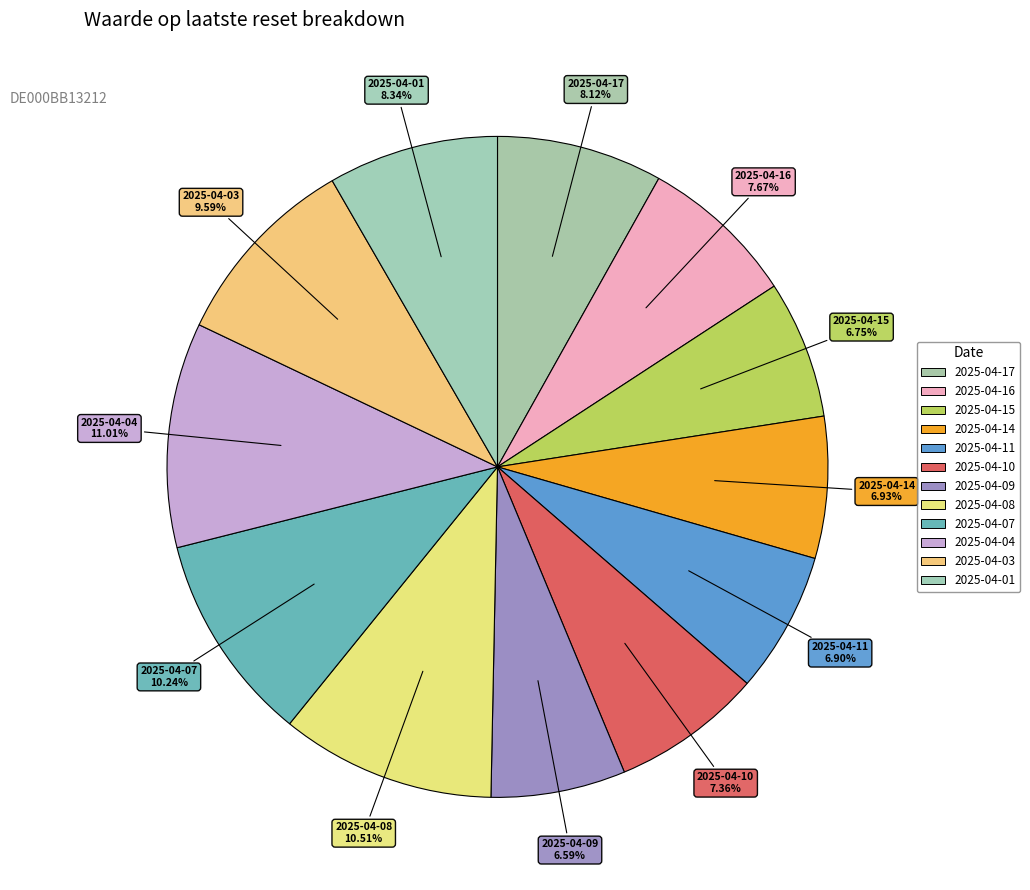

How many segments does this pie chart have?

12